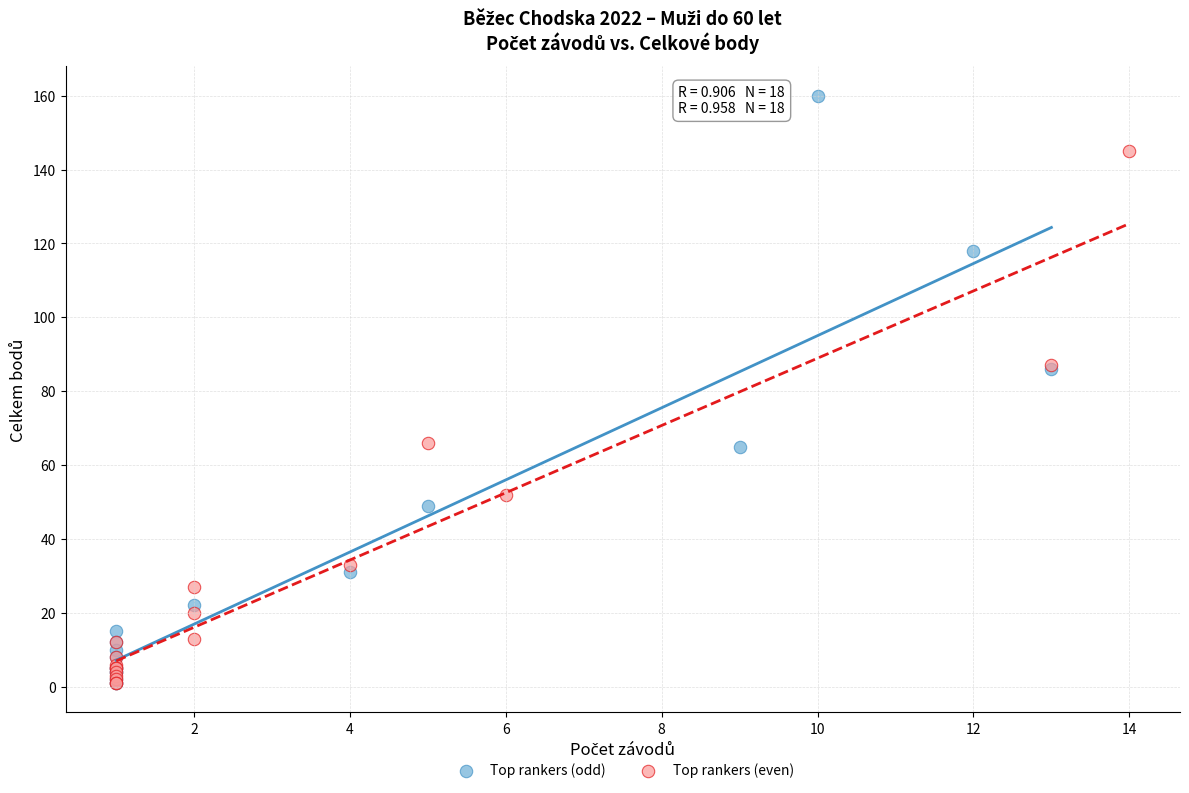

Which series contains the highest Y value?

Top rankers (odd)